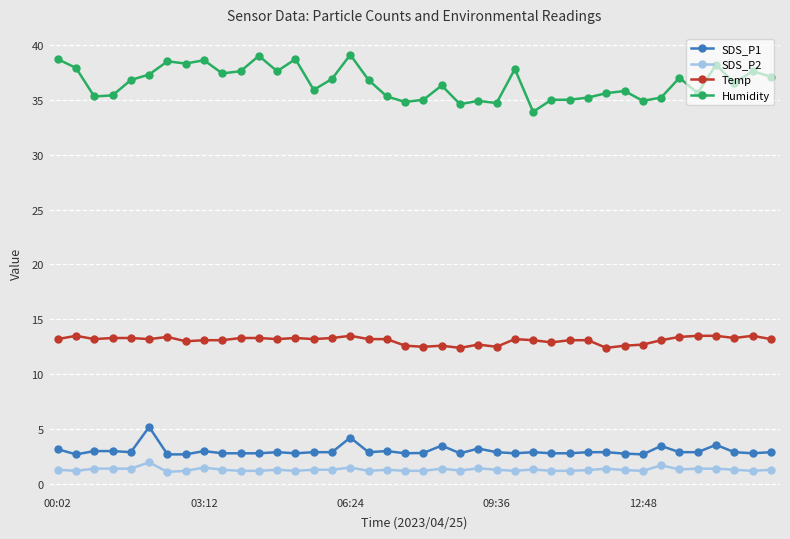

What is the minimum value for SDS_P2?

1.1